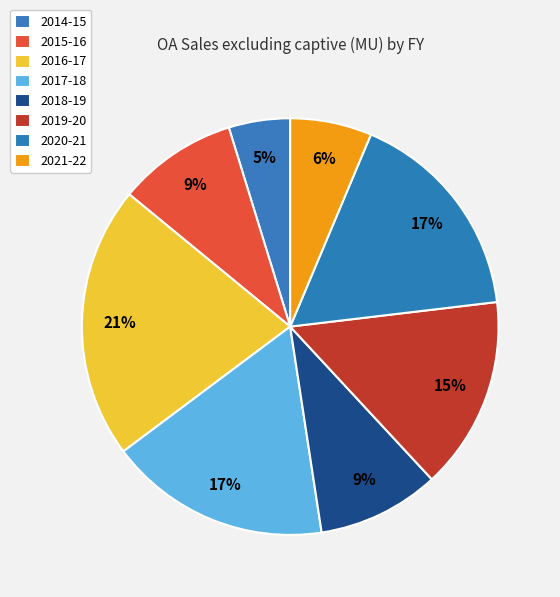

How many segments does this pie chart have?

8